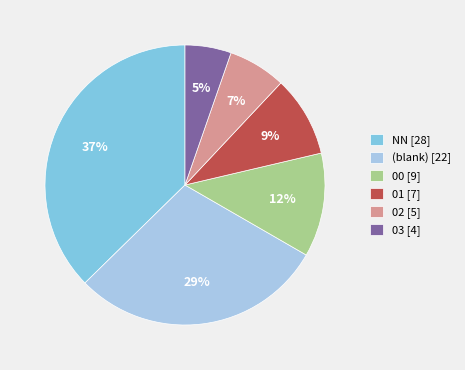

The 03 [4] slice represents 5% of the pie. True or false?

True